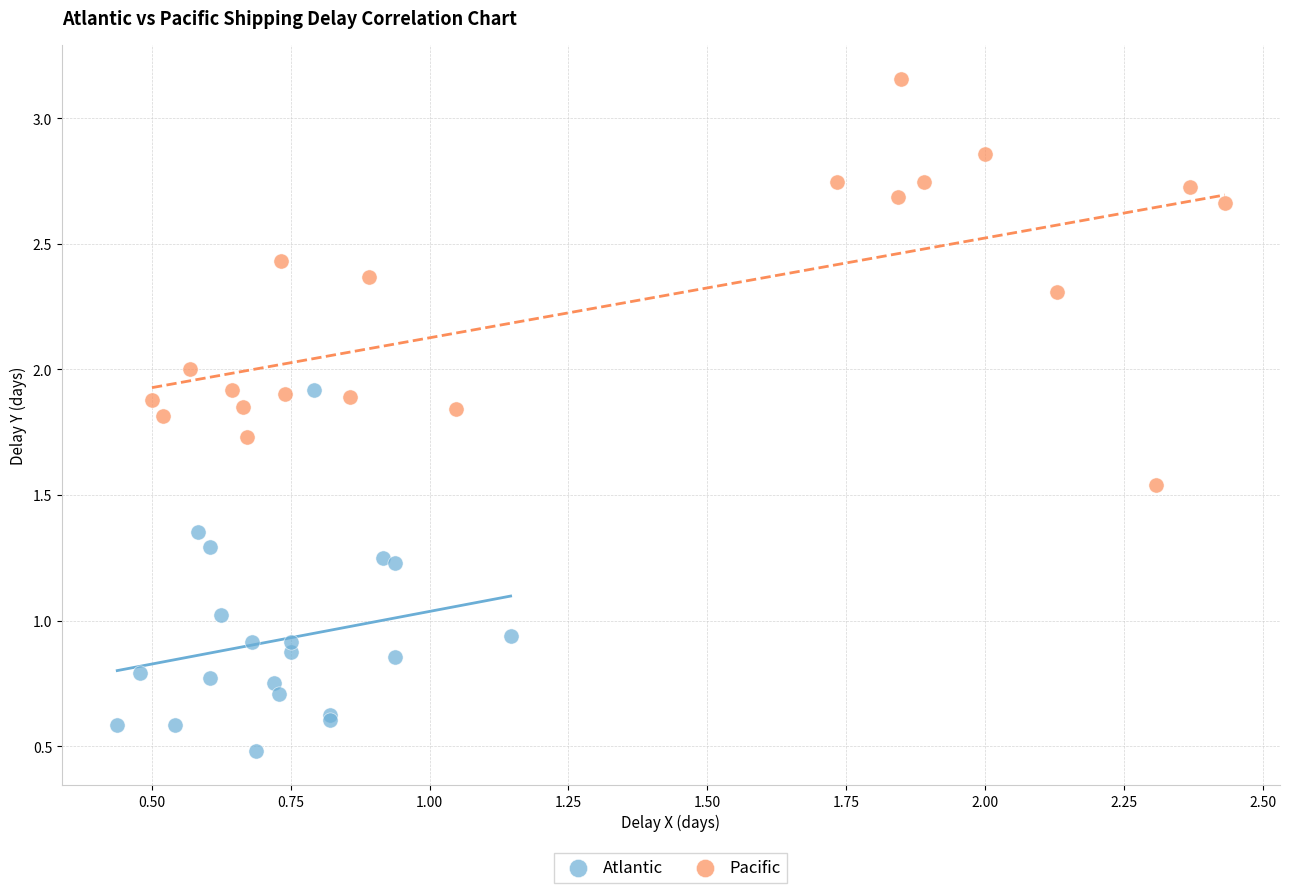

What are all the series names shown in the legend?

Atlantic, Pacific